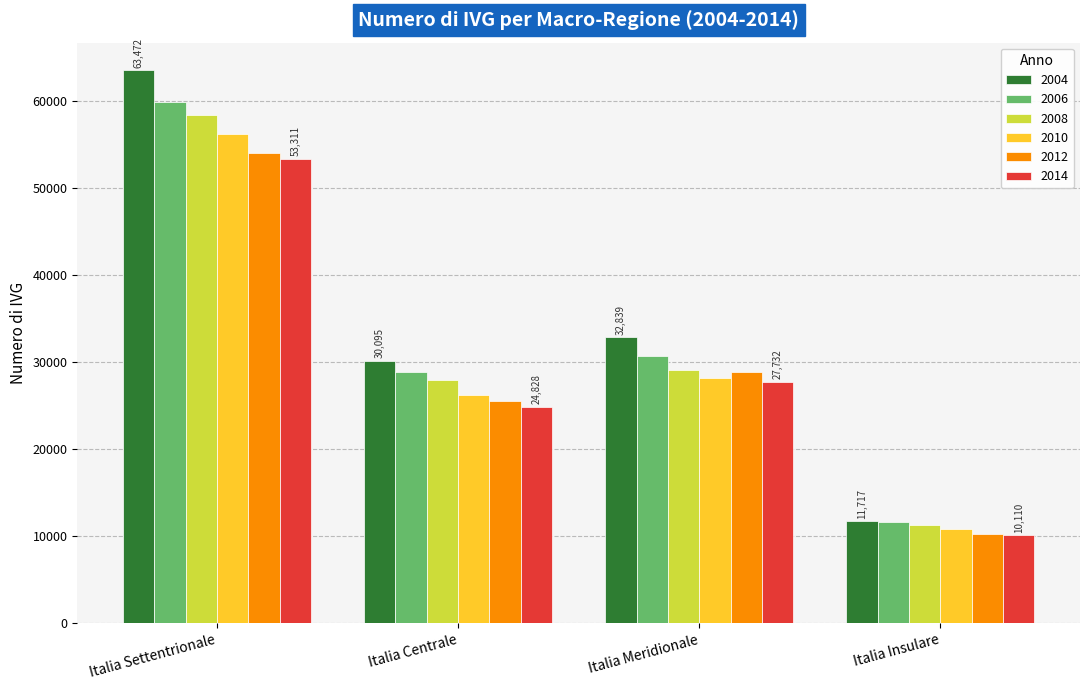

How many data points in 2008 are less than 29046?

2